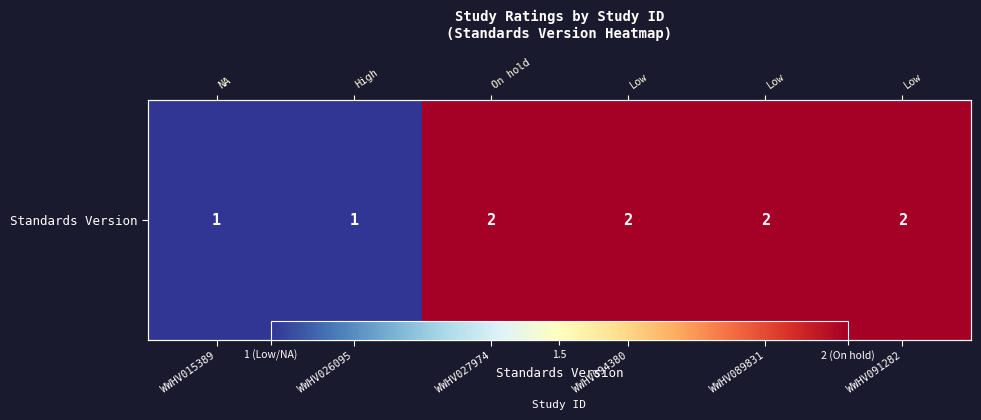

At which category does the chart reach its minimum across all series?

WWHV015389